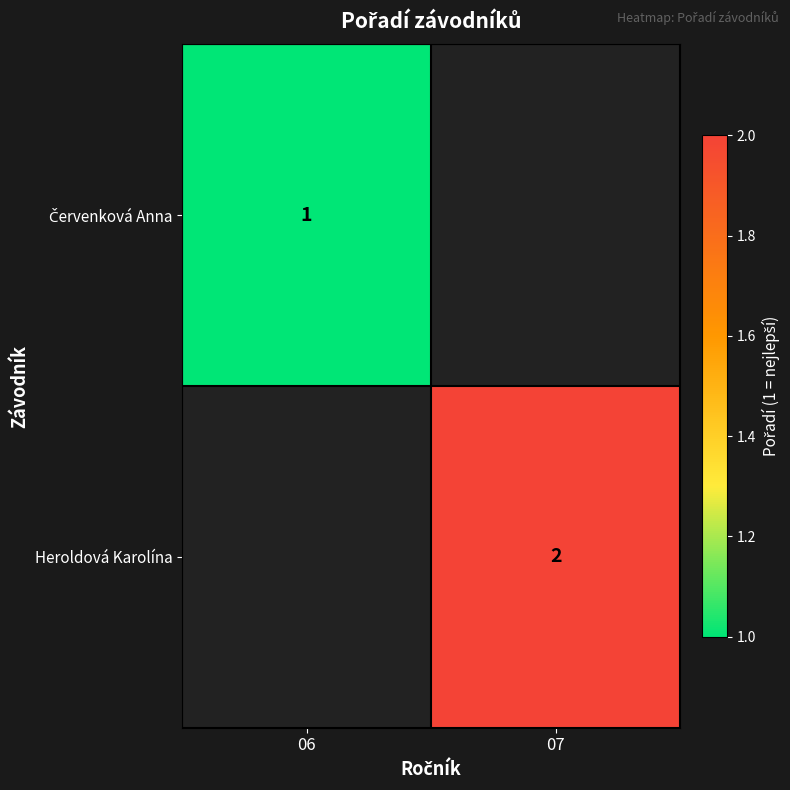

At how many categories does at least one series exceed 1?

1